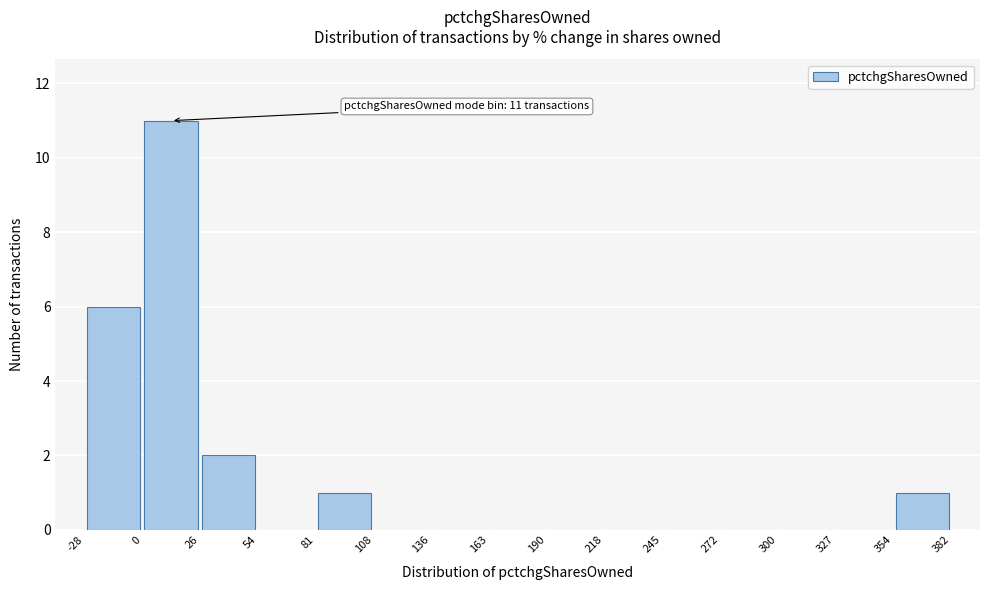

Which range on the x-axis has the tallest bar?

0 to 26